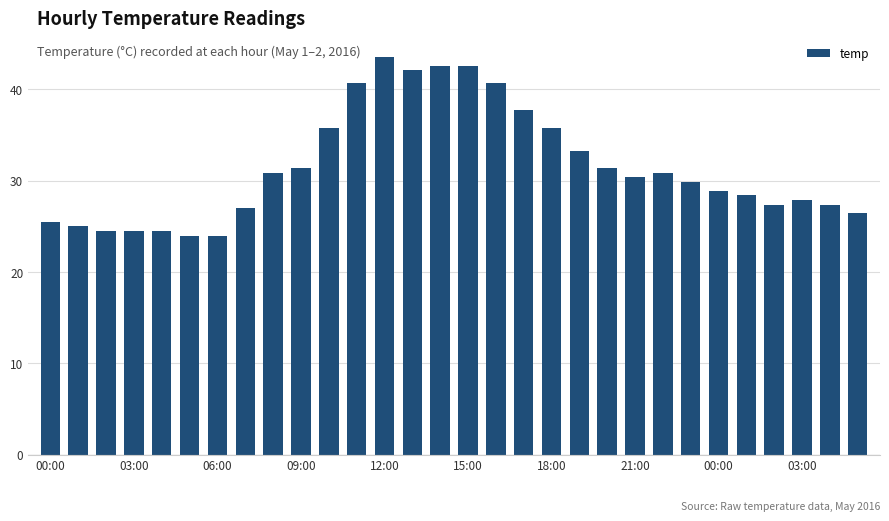

Reading right to left, extract all data points from this chart.

26.5	27.4	27.9	27.4	28.4	28.9	29.9	30.9	30.4	31.4	33.3	35.8	37.7	40.7	42.6	42.6	42.1	43.6	40.7	35.8	31.4	30.9	27.0	24.0	24.0	24.5	24.5	24.5	25.0	25.5